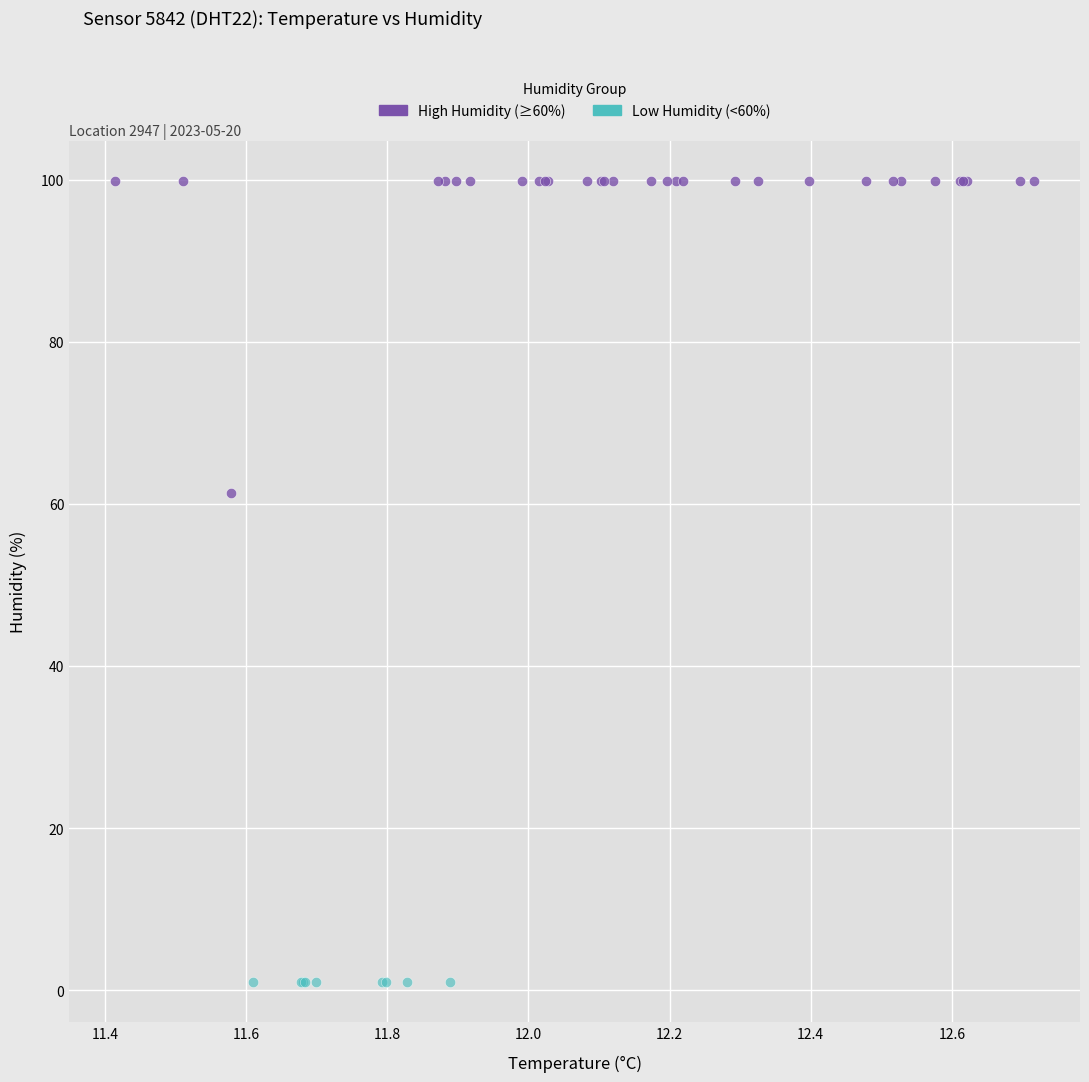

Which series reaches the minimum Y coordinate?

Low Humidity (<60%)